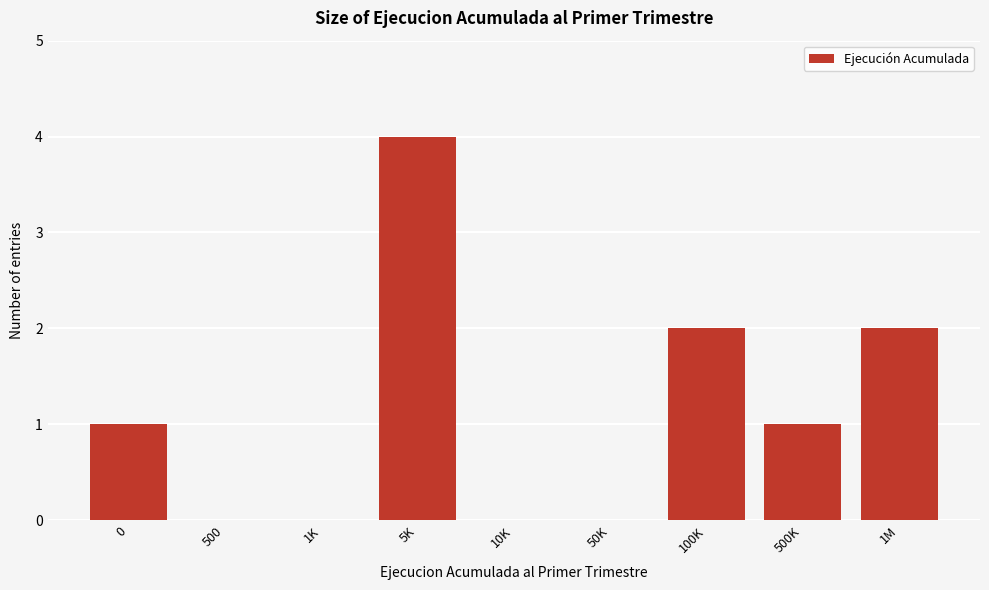

Reading left to right, extract all data points from this chart.

0=1	500=0	1K=0	5K=4	10K=0	50K=0	100K=2	500K=1	1M=2